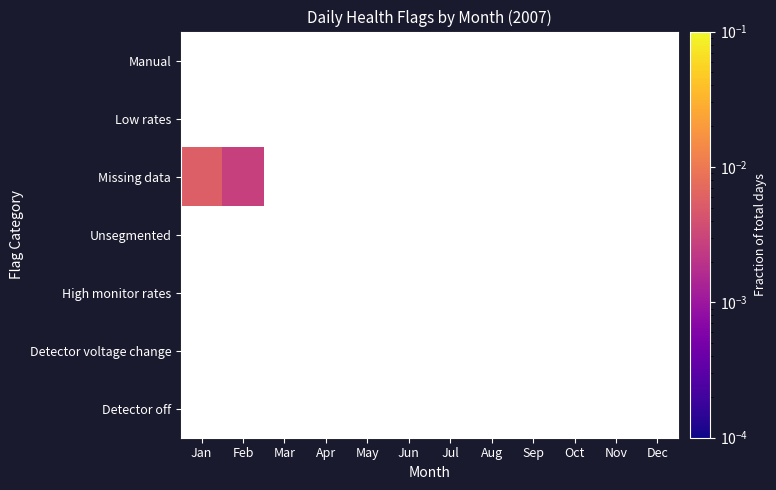

Is it true that Missing data equals 0.0 at Feb?

True